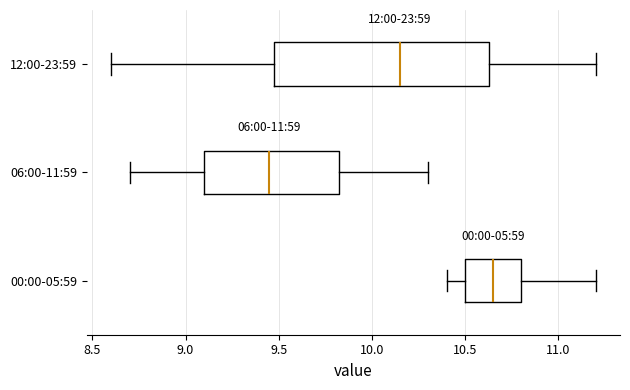

Reading bottom to top, read every box against the x-axis: the position of its median line, the range the box covers, and the ends of its whiskers. The values are not printed on the chart, so give them approximately, as read against the axis.

00:00-05:59: median 10.65, box 10.50 to 10.80, whiskers 10.40 to 11.20
06:00-11:59: median 9.45, box 9.10 to 9.85, whiskers 8.70 to 10.30
12:00-23:59: median 10.15, box 9.50 to 10.65, whiskers 8.60 to 11.20